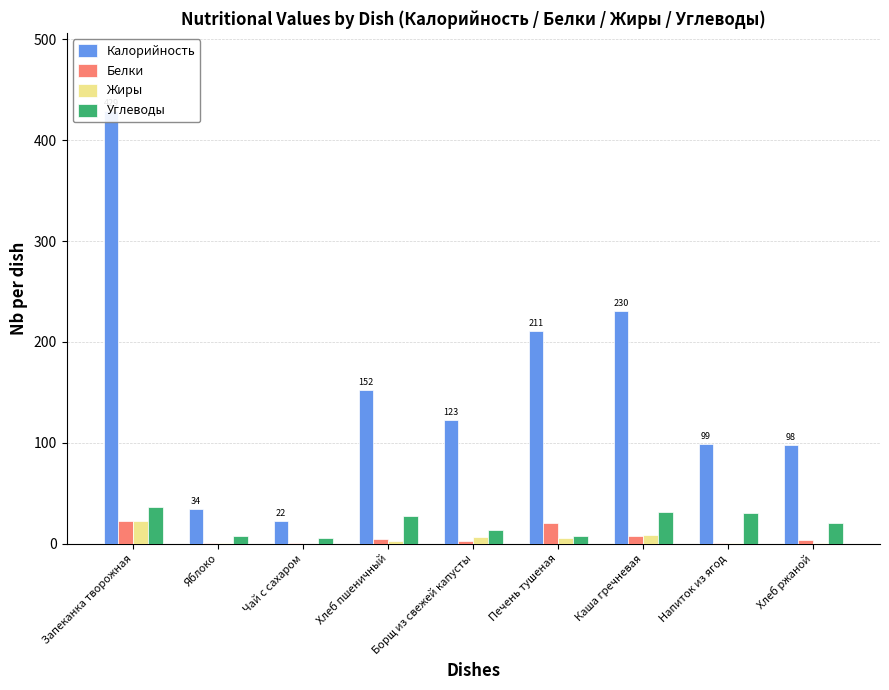

Between Яблоко and Каша гречневая, which series saw the biggest shift?

Калорийность